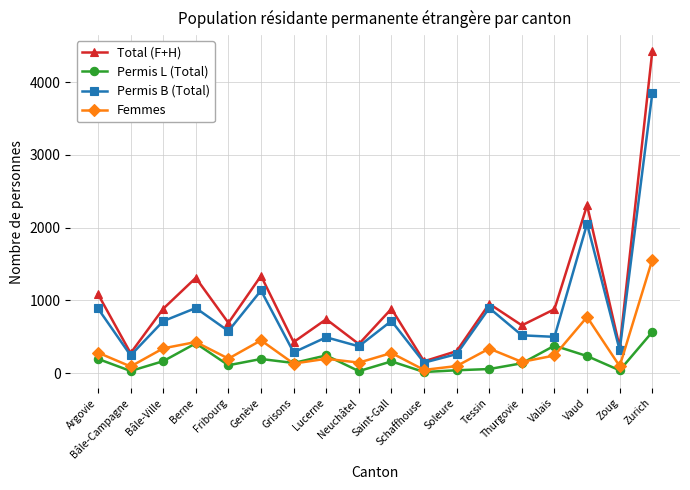

What is the approximate value of Permis B (Total) at Grisons?

287